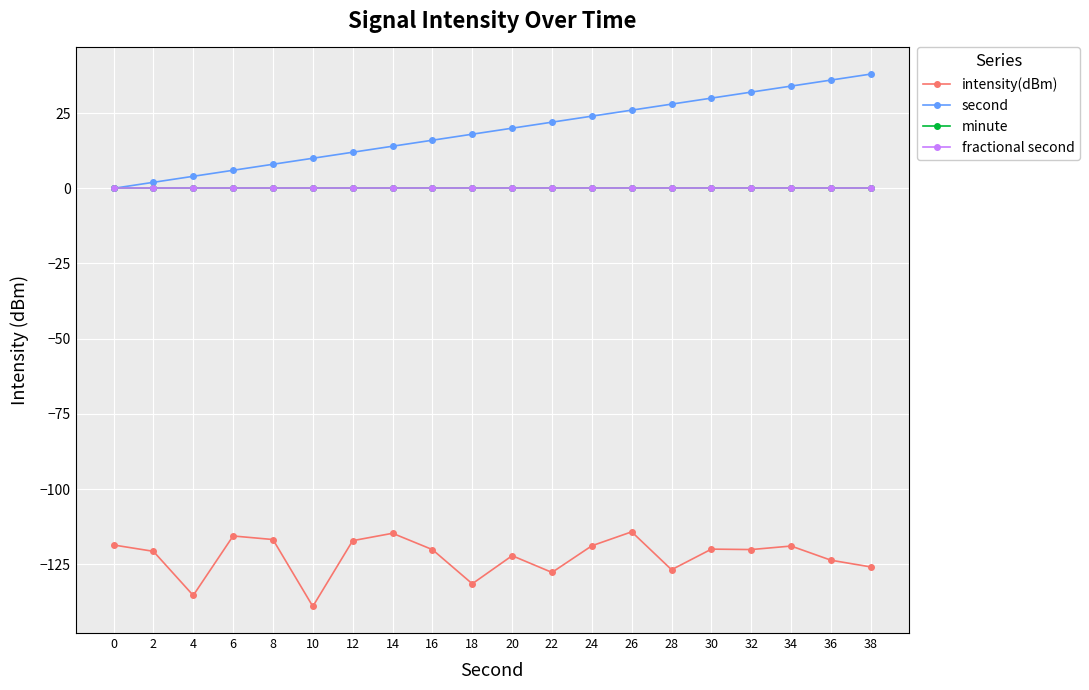

What is the sum of all second values?

380.0